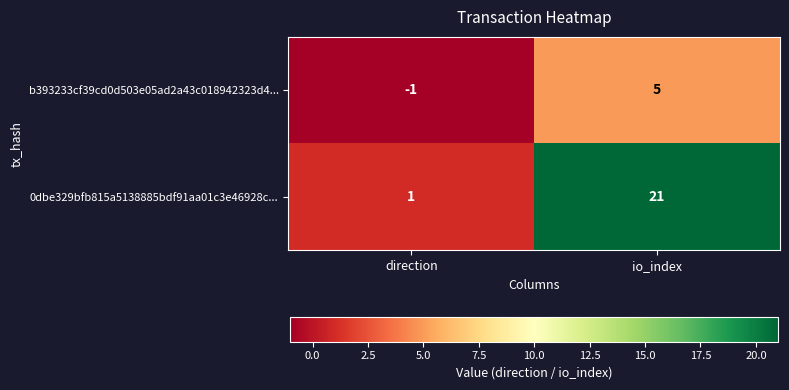

List the series in order of their overall mean, lowest first.

b393233cf39cd0d503e05ad2a43c018942323d4..., 0dbe329bfb815a5138885bdf91aa01c3e46928c...